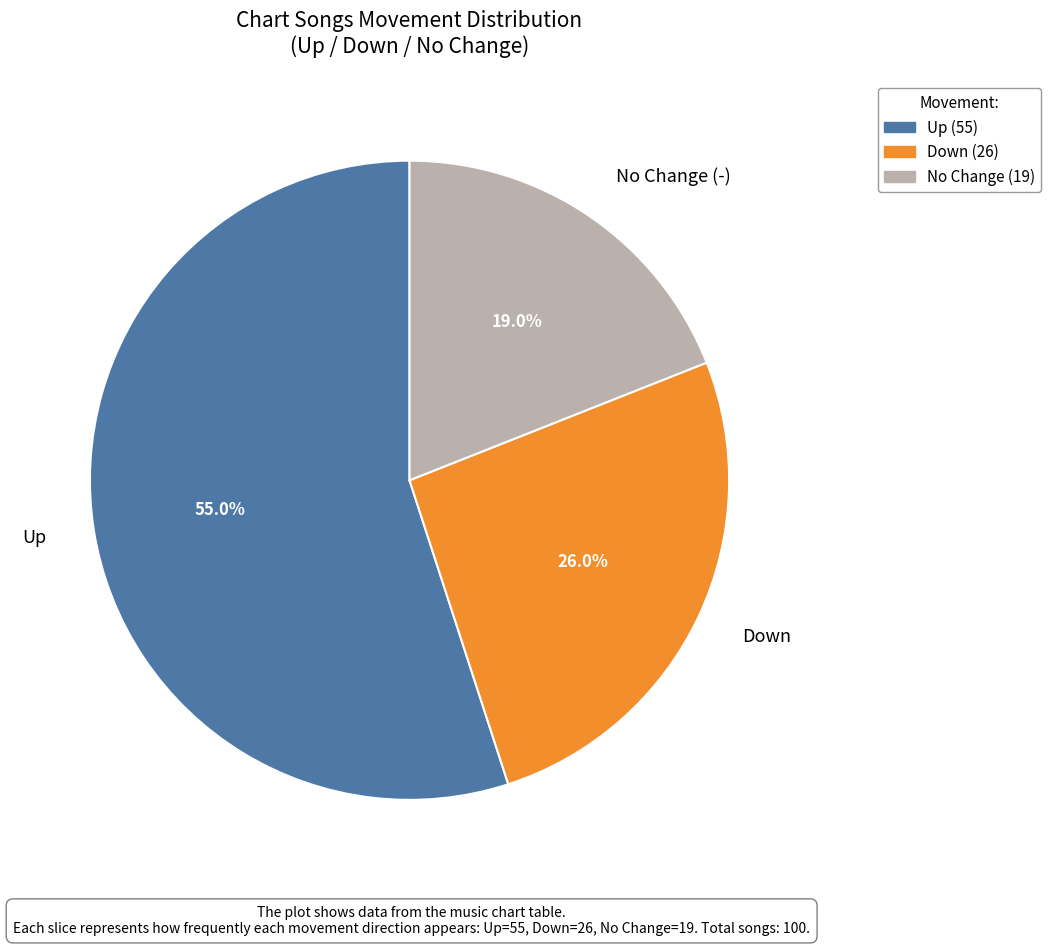

How many segments does this pie chart have?

3